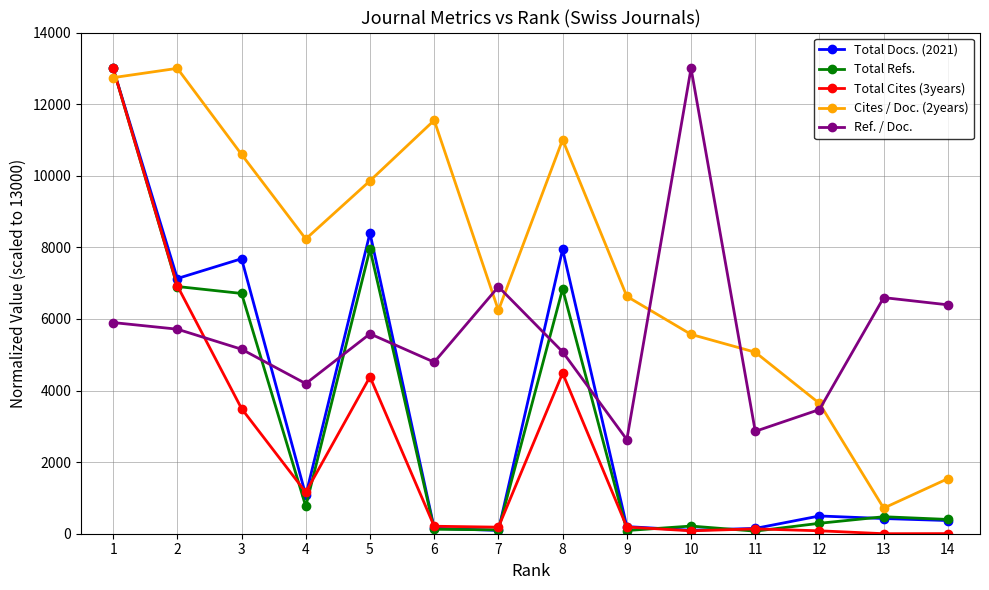

What is the value of the Cites / Doc. (2years) point at the 2nd from the left?

13000.0